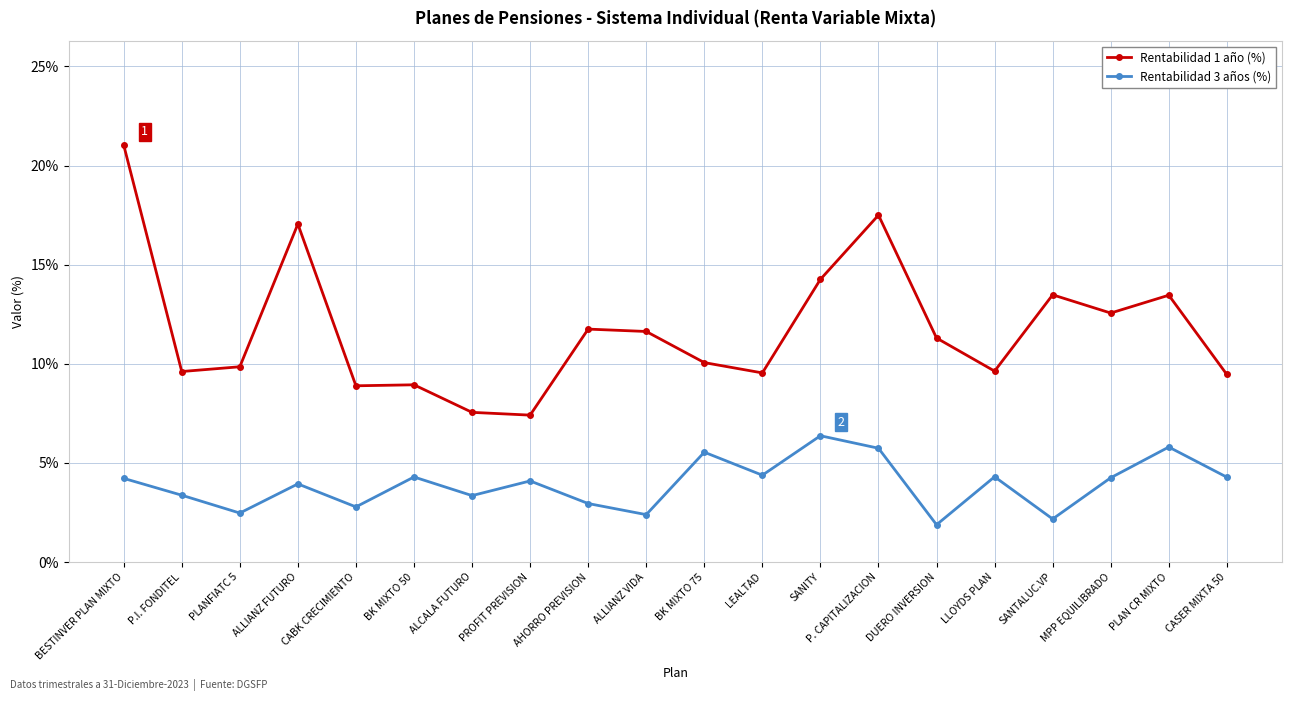

What is the lowest value of the Rentabilidad 3 años (%) series?

1.9